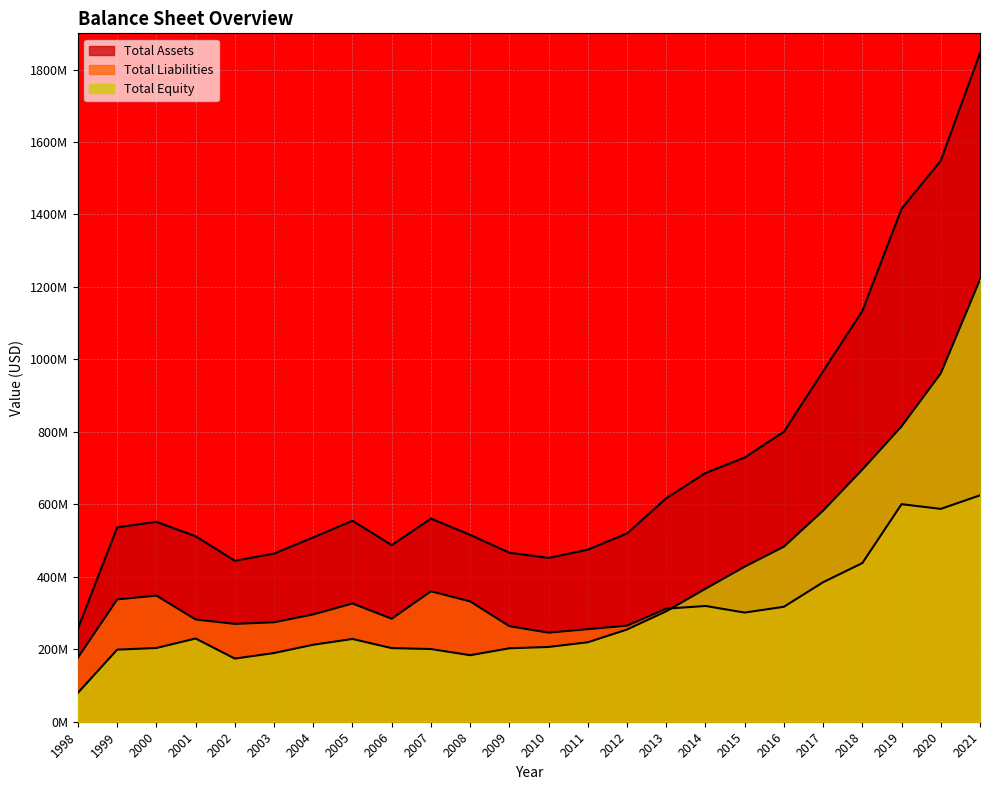

Reading left to right, list all the values displayed in this chart.

Total Assets: 1998=257.1	1999=536.5	2000=551.7	2001=511.9	2002=444.3	2003=464.1	2004=508.7	2005=554.7	2006=487.4	2007=560.6	2008=515.8	2009=466.4	2010=452.2	2011=474.9	2012=519.7	2013=616.8	2014=686.4	2015=729.2	2016=800.4	2017=967.6	2018=1133.7	2019=1415.7	2020=1548.8	2021=1845.2
Total Liabilities: 1998=177.2	1999=337.5	2000=348.2	2001=282.3	2002=270.1	2003=274.5	2004=296.2	2005=326.3	2006=284.2	2007=359.9	2008=332.2	2009=263.7	2010=245.8	2011=255.6	2012=265.2	2013=312.0	2014=319.5	2015=301.3	2016=317.3	2017=385.1	2018=437.9	2019=600.5	2020=587.5	2021=624.9
Total Equity: 1998=79.9	1999=198.9	2000=203.5	2001=229.6	2002=174.3	2003=189.6	2004=212.5	2005=228.4	2006=203.2	2007=200.7	2008=183.6	2009=202.7	2010=206.4	2011=219.3	2012=254.5	2013=304.8	2014=366.9	2015=427.9	2016=483.1	2017=582.5	2018=695.9	2019=815.2	2020=961.3	2021=1220.3